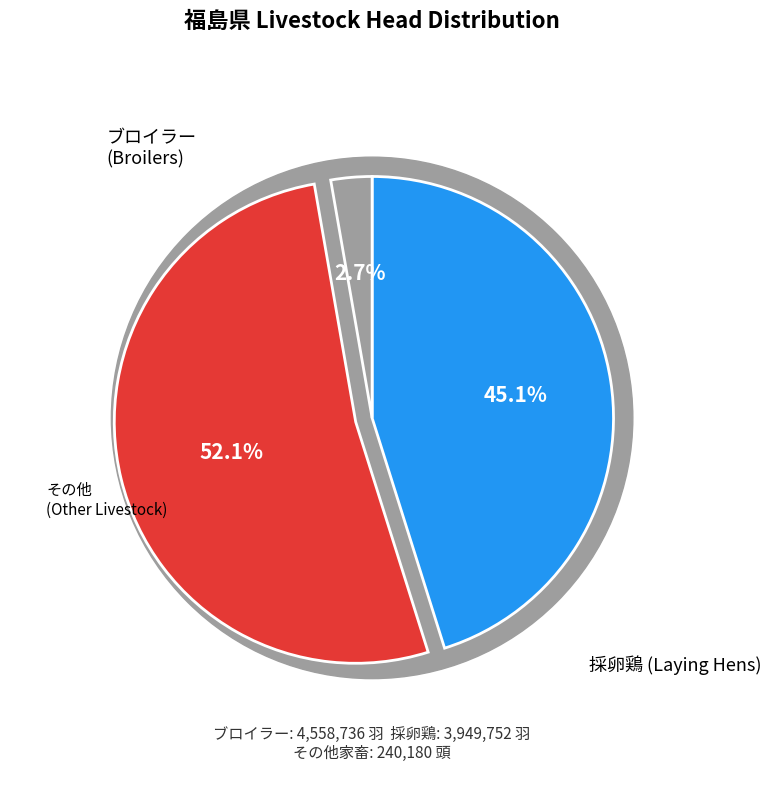

True or false: 採卵鶏 accounts for 58% of the total.

False